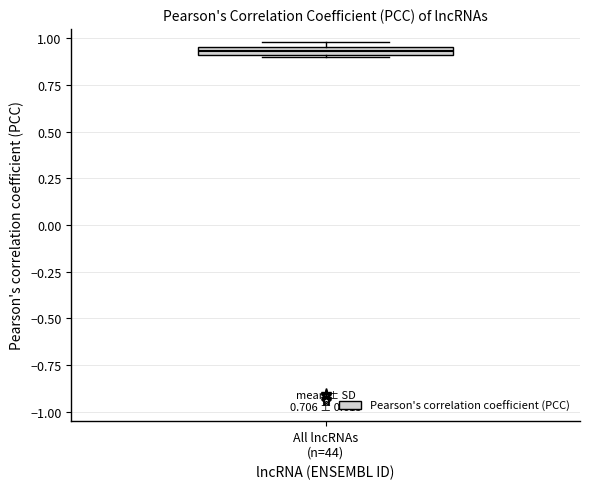

Where is the lower edge of the box for All lncRNAs (n=44) on the y-axis? The values are not printed on the chart, so give them approximately, as read against the axis.

0.90